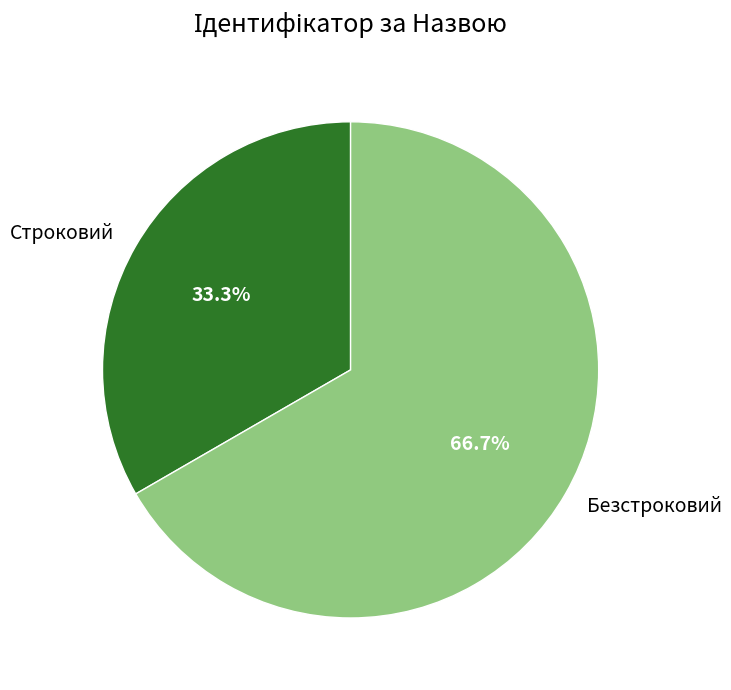

Which category accounts for the majority?

Безстроковий